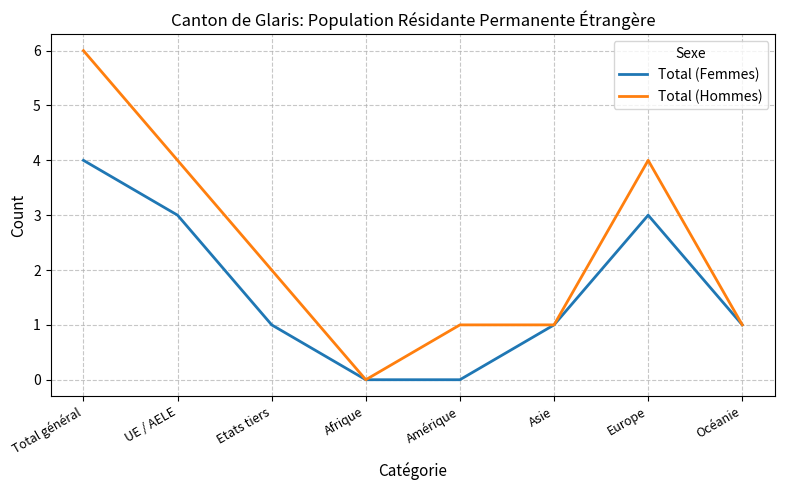

Reading left to right, extract all data points from this chart.

Total (Femmes): 4	3	1	0	0	1	3	1
Total (Hommes): 6	4	2	0	1	1	4	1